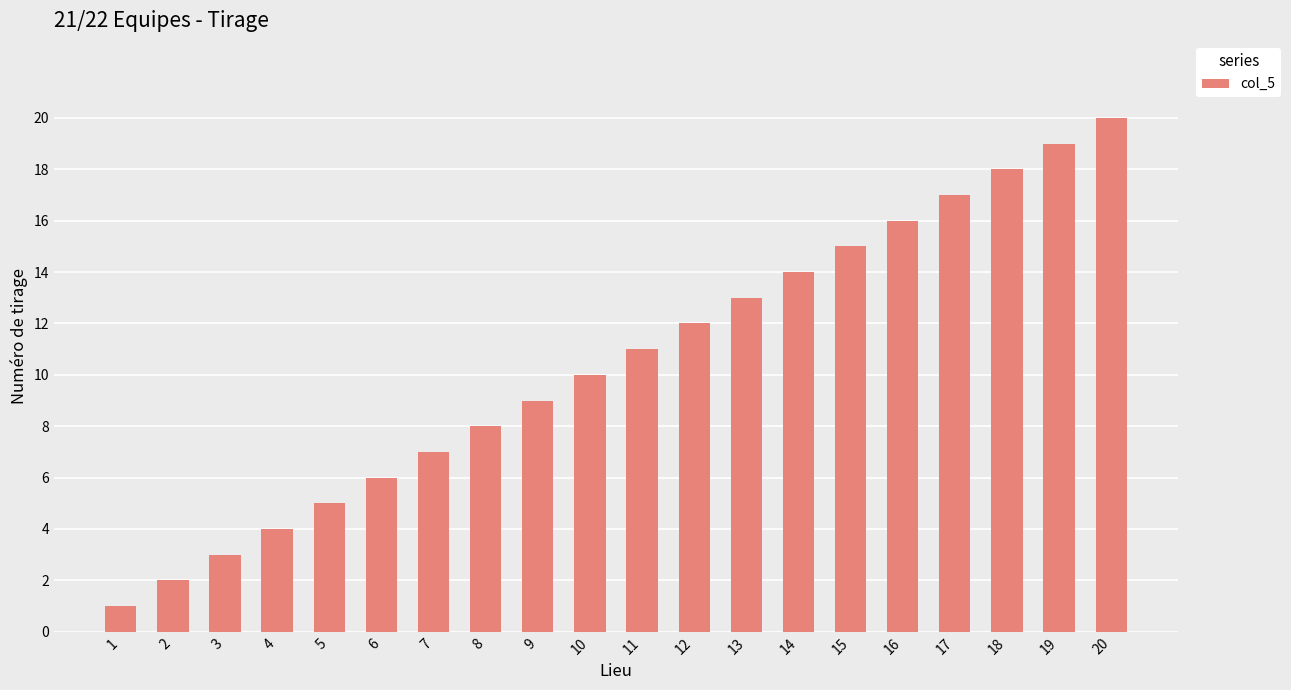

Are the bars grouped side by side (vs. stacked)?

No